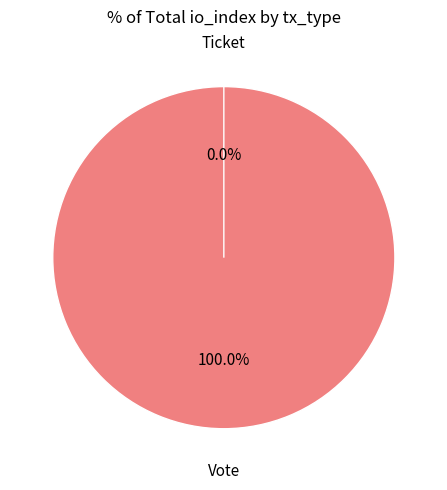

Which slice is the smallest?

Ticket